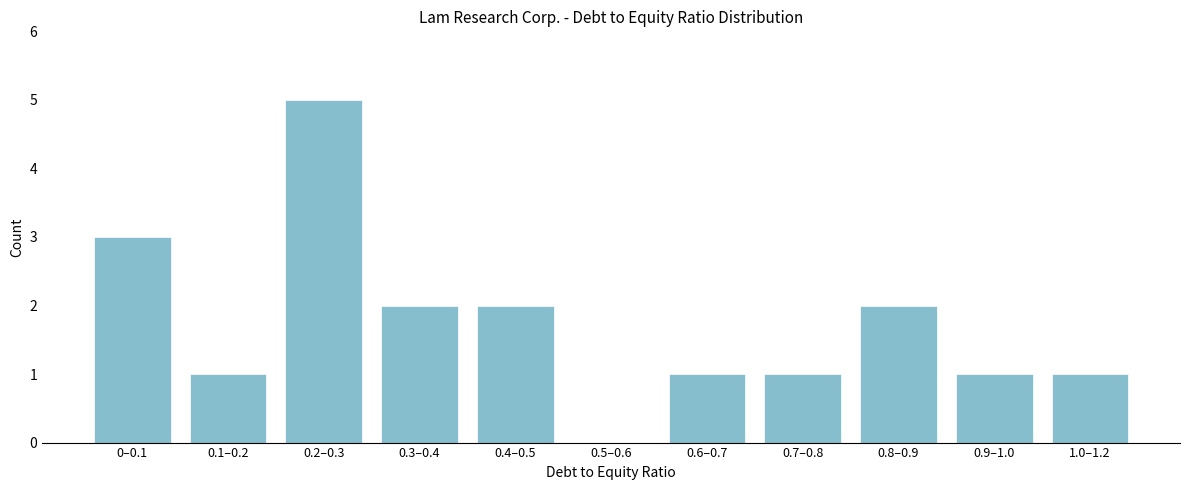

Reading left to right, list all the values displayed in this chart.

0–0.1=3	0.1–0.2=1	0.2–0.3=5	0.3–0.4=2	0.4–0.5=2	0.5–0.6=0	0.6–0.7=1	0.7–0.8=1	0.8–0.9=2	0.9–1.0=1	1.0–1.2=1